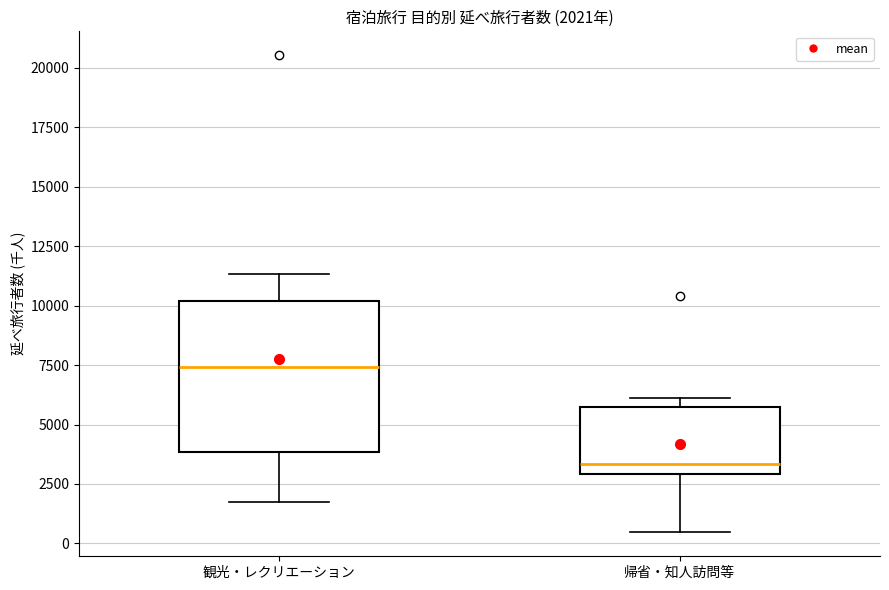

Which box has the lowest median line?

帰省・知人訪問等